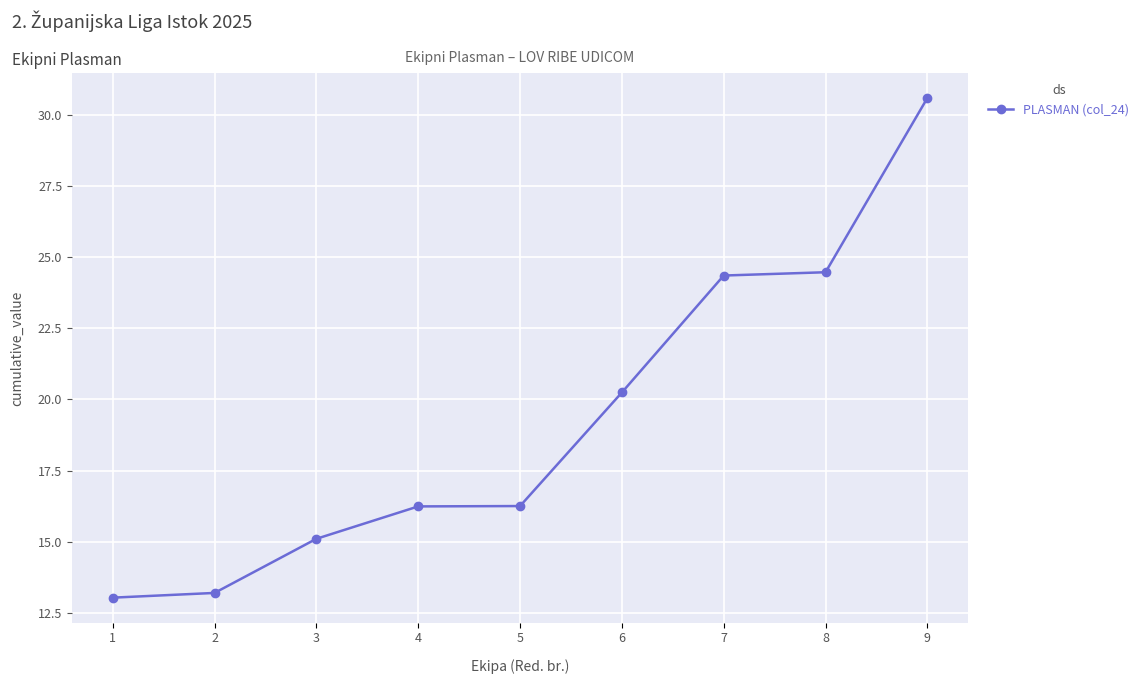

What is the change in value from 5 to 9?

+14.3